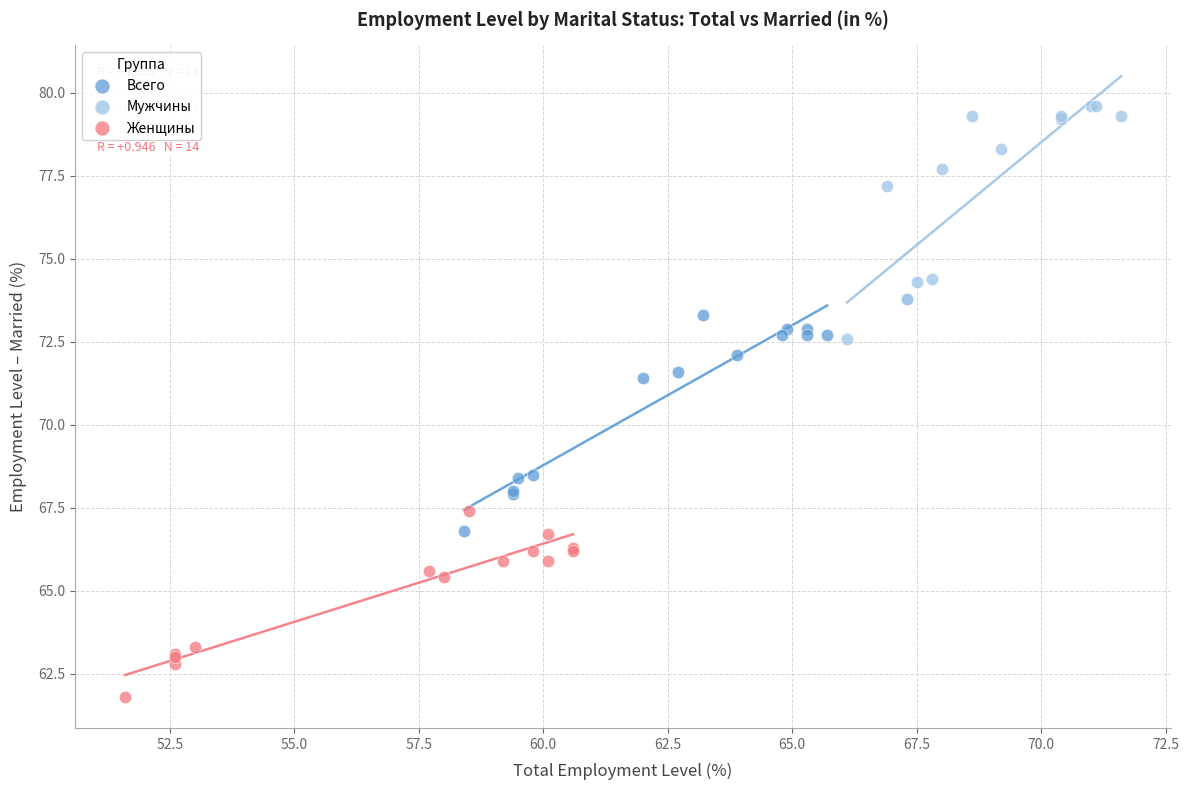

Which series reaches the maximum Y coordinate?

Мужчины